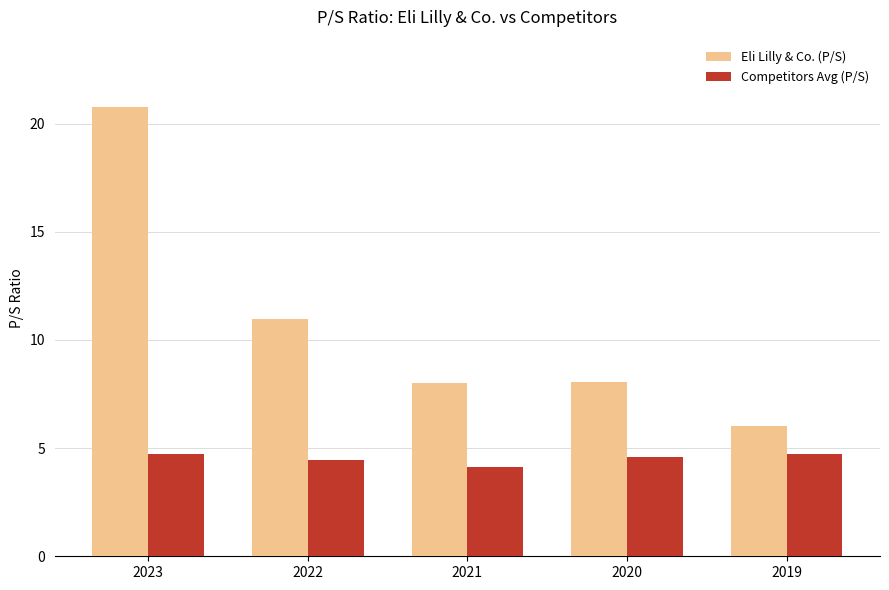

How many data points does each series have?

5